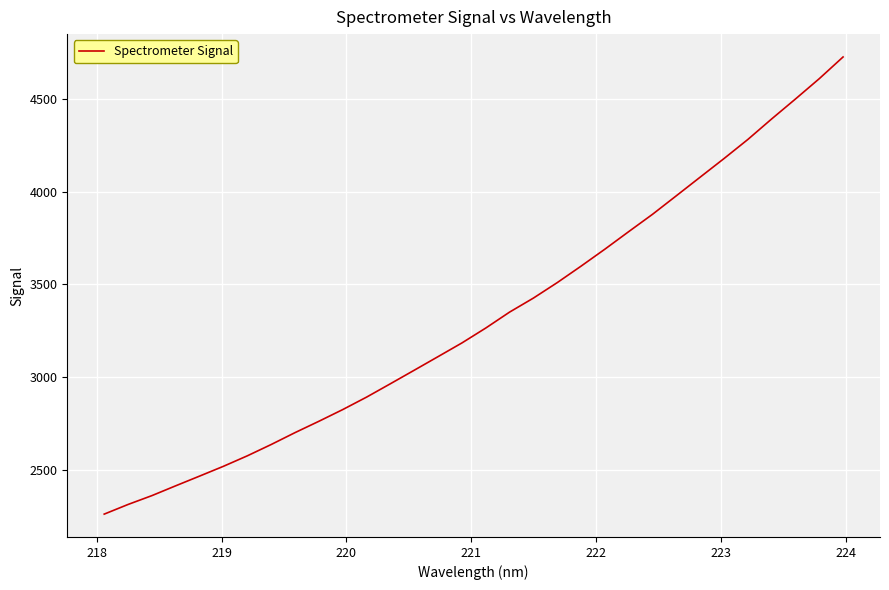

What is the maximum value shown in the chart?

4726.2